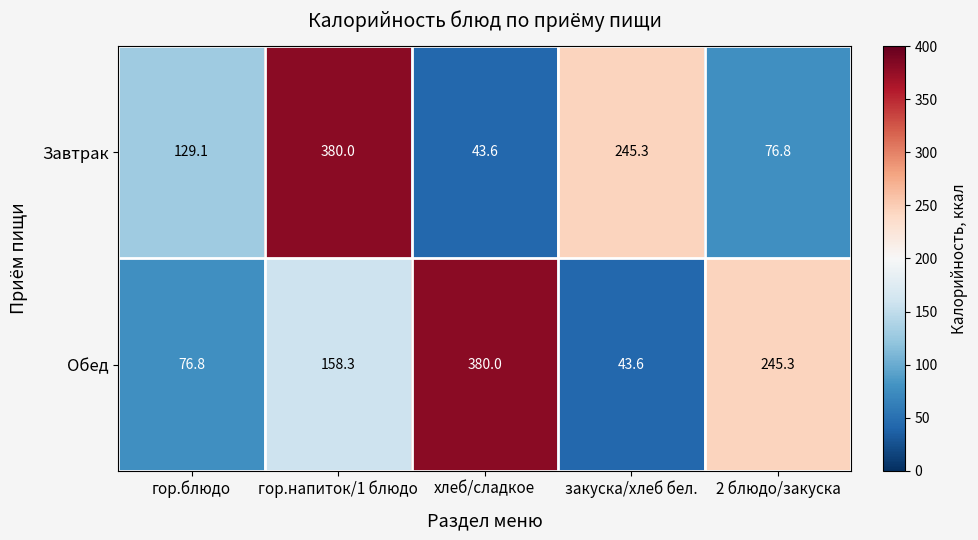

True or false: Завтрак has a value of 245.3 at закуска/хлеб бел..

True